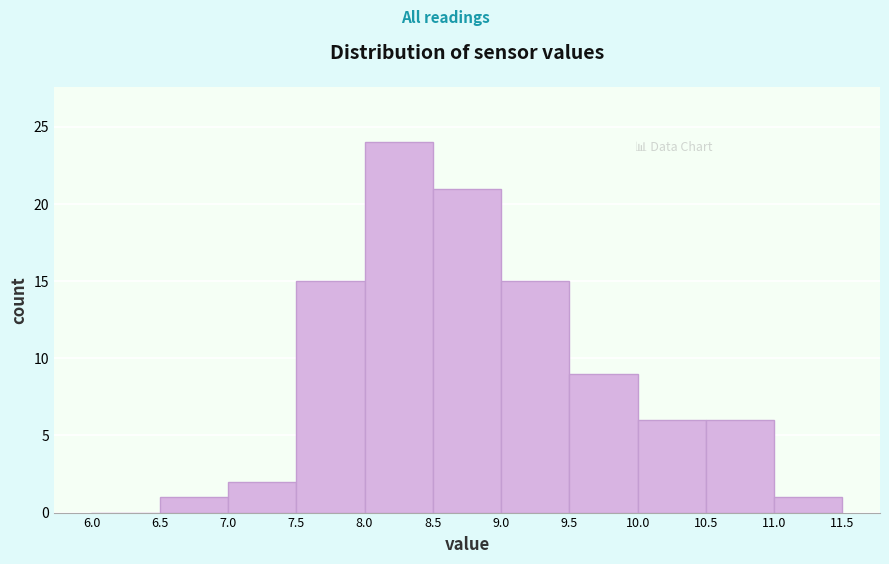

Reading left to right, list every bar in this chart as the range it spans on the x-axis followed by its height. The values are not printed on the chart, so give them approximately, as read against the axis.

6.0 to 6.5: 0
6.5 to 7.0: 1
7.0 to 7.5: 2
7.5 to 8.0: 15
8.0 to 8.5: 24
8.5 to 9.0: 21
9.0 to 9.5: 15
9.5 to 10.0: 9
10.0 to 10.5: 6
10.5 to 11.0: 6
11.0 to 11.5: 1